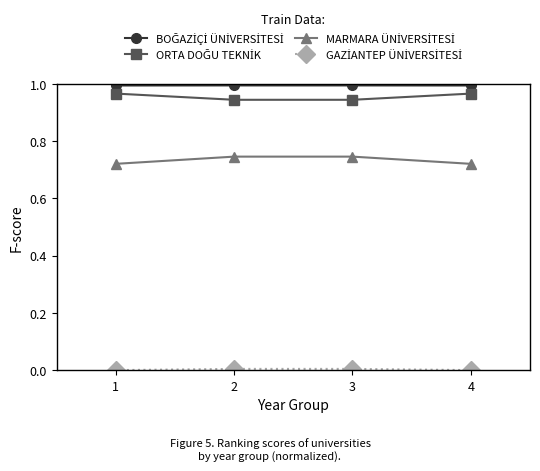

What is the total value across all series at 4?

2.7